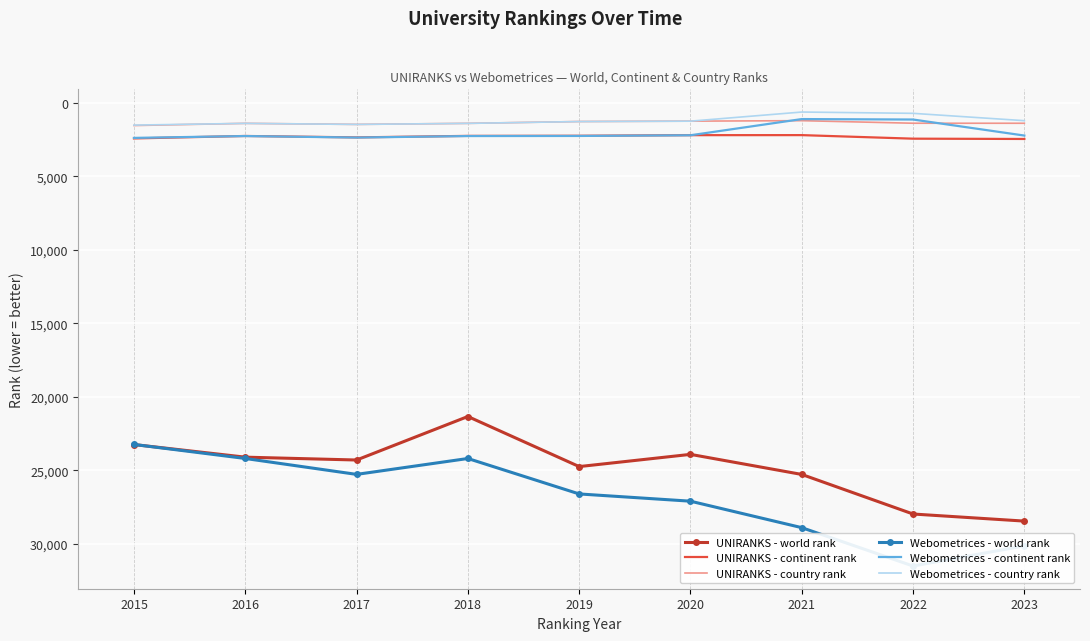

How many lines are shown in the chart?

6